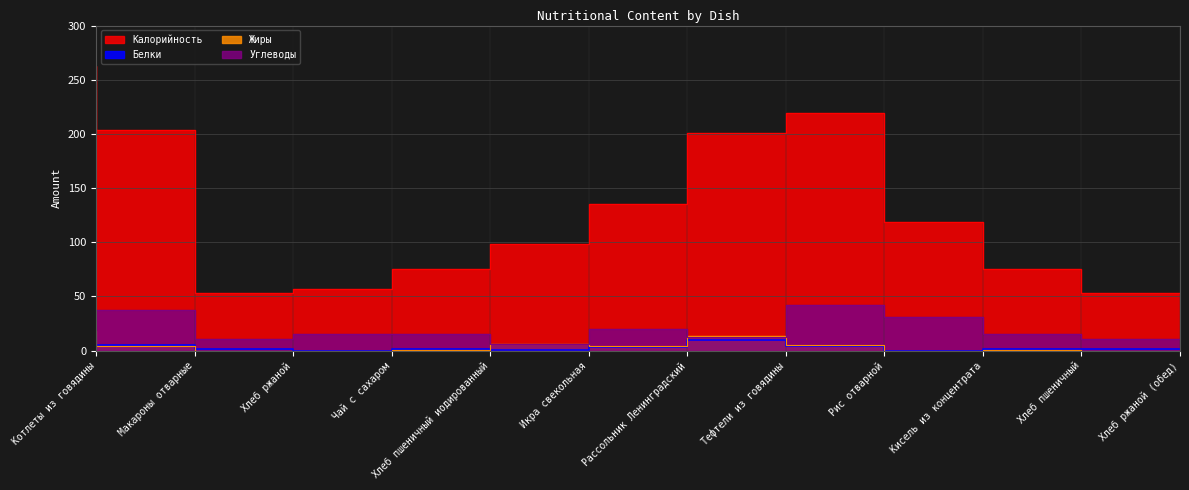

What is the value of the Белки point at the 5th from the left?

2